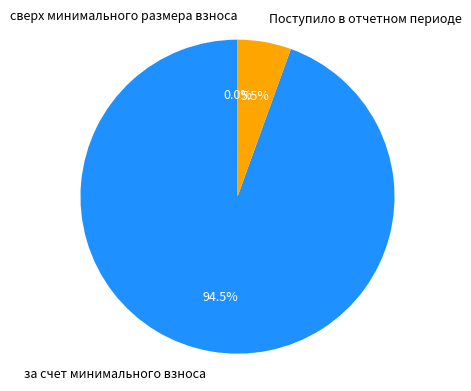

Which has a higher value, сверх минимального размера взноса or Поступило в отчетном периоде?

Поступило в отчетном периоде